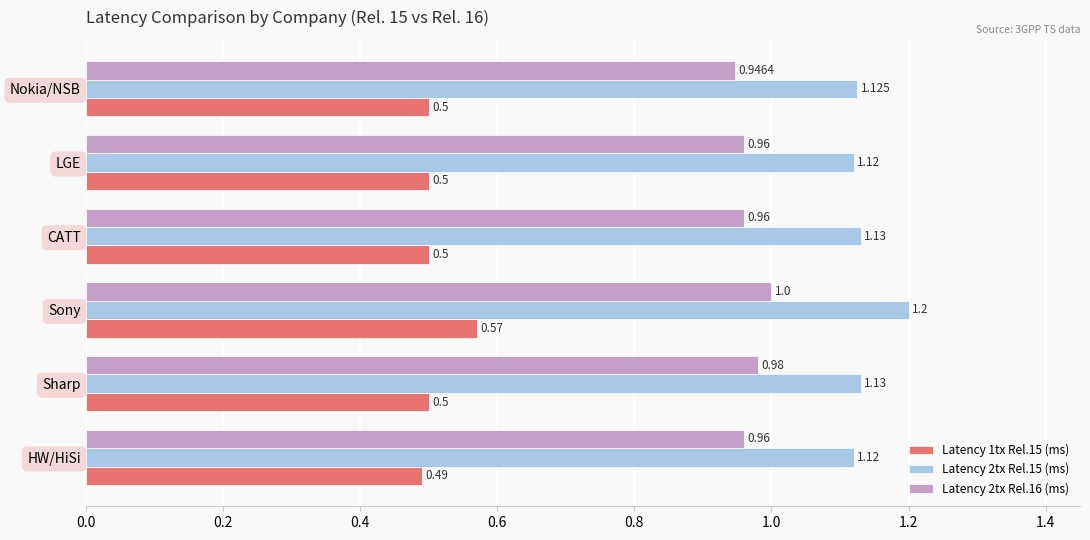

At which category is the sum across all series the highest?

Sony